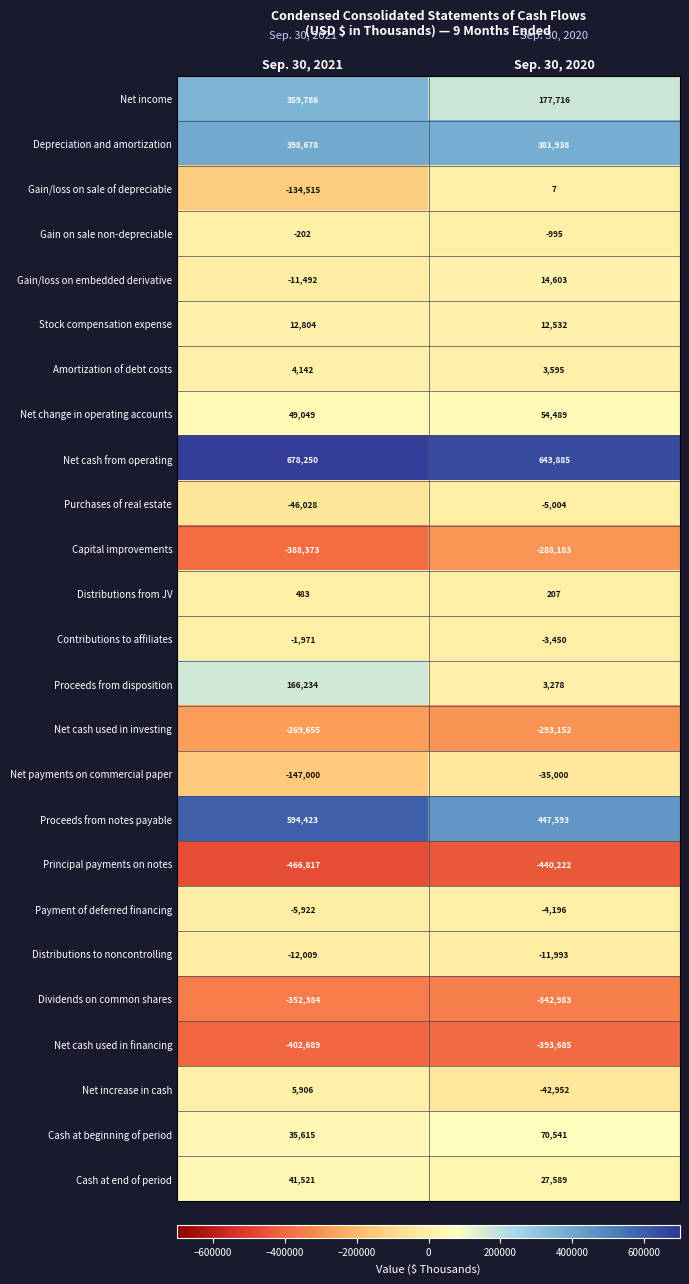

What is the lowest value of the Cash at beginning of period series?

35615